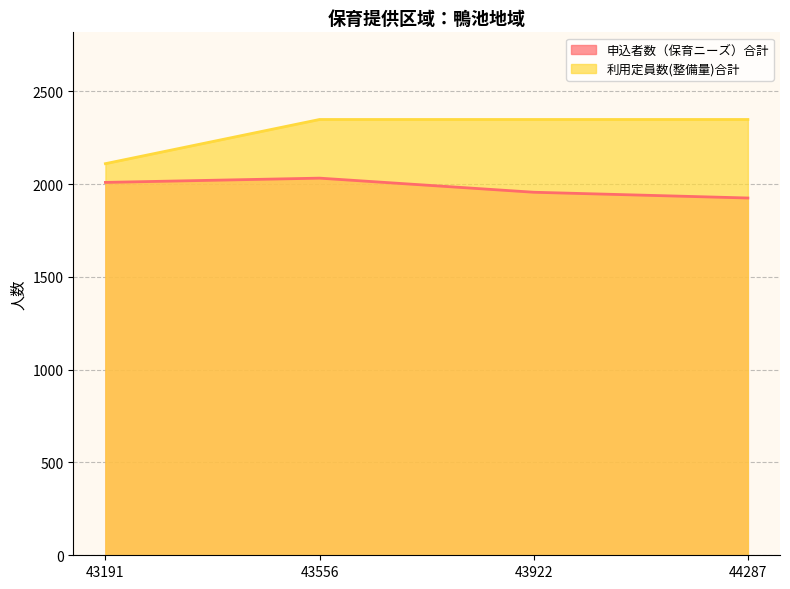

Reading left to right, extract all data points from this chart.

申込者数（保育ニーズ）合計: 2009	2032	1956	1925
利用定員数(整備量)合計: 2110	2348	2348	2348